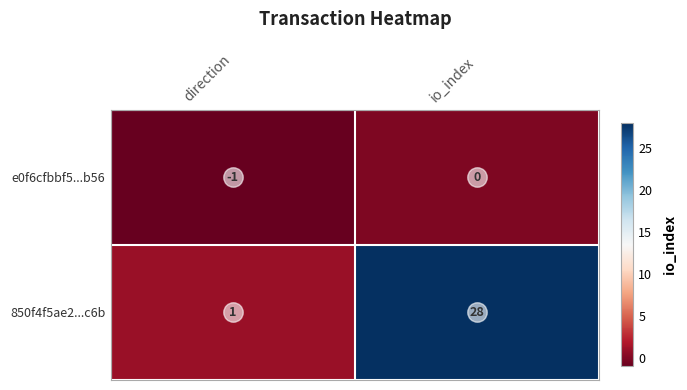

At which label is 850f4f5ae2...c6b closest to 14?

direction